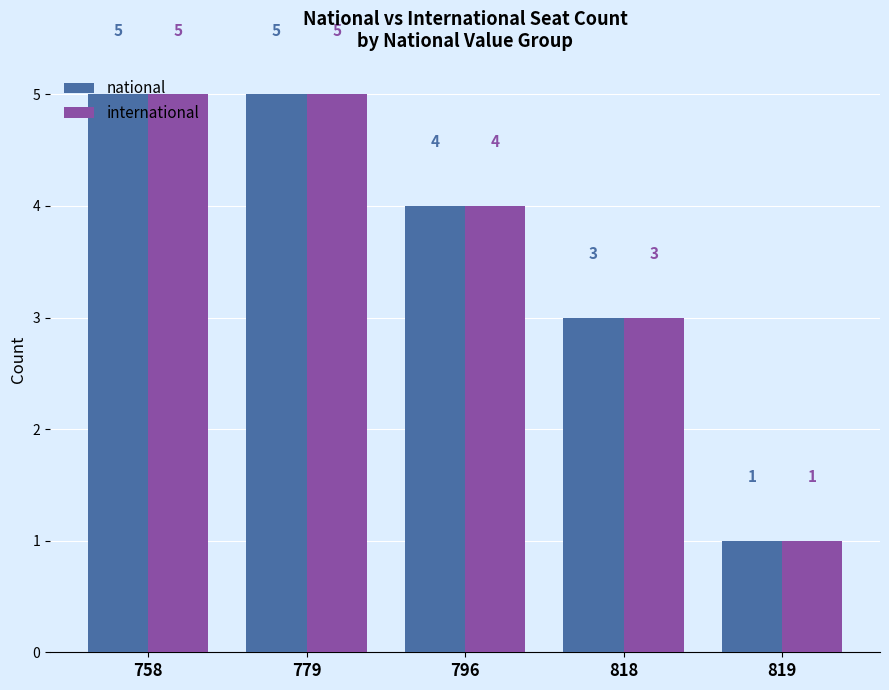

Reading right to left, list all the values displayed in this chart.

national: 1	3	4	5	5
international: 1	3	4	5	5